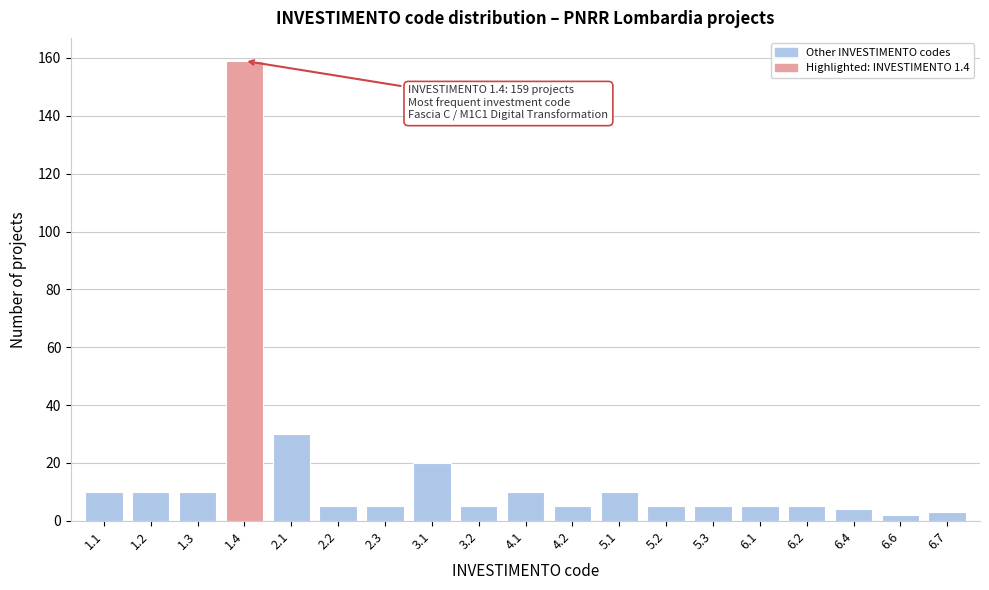

Reading right to left, extract all data points from this chart.

6.7=3	6.6=2	6.4=4	6.2=5	6.1=5	5.3=5	5.2=5	5.1=10	4.2=5	4.1=10	3.2=5	3.1=20	2.3=5	2.2=5	2.1=30	1.4=159	1.3=10	1.2=10	1.1=10